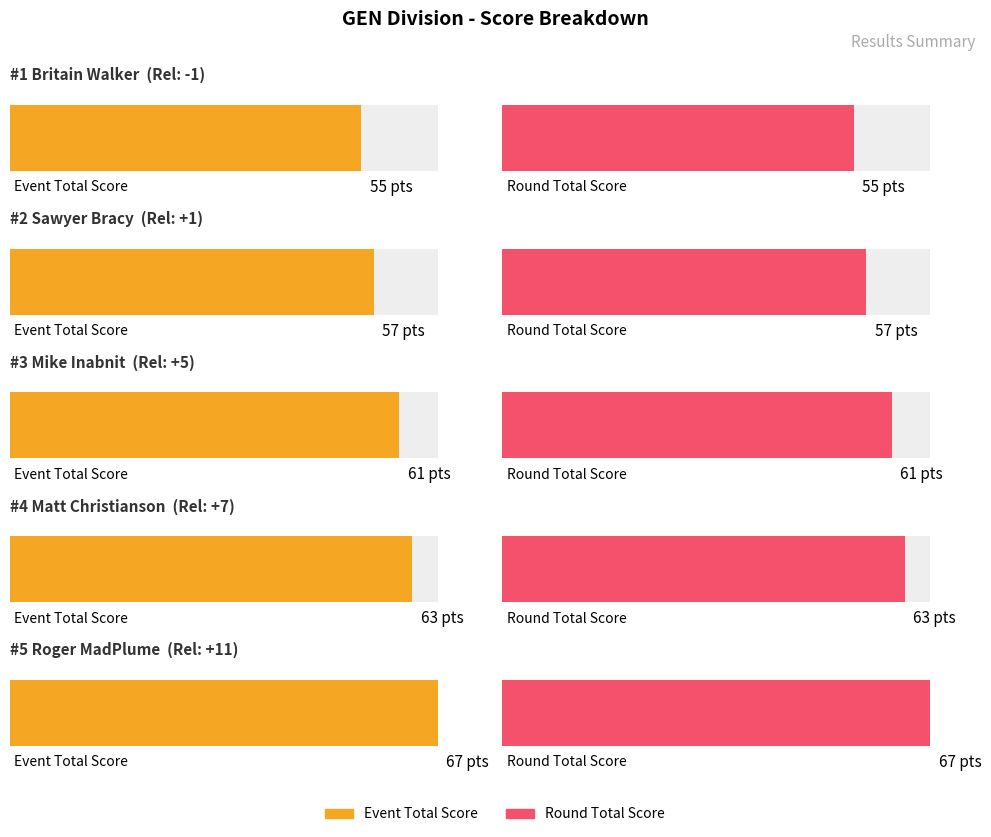

True or false: Event Total Score has a value of 94 at Roger MadPlume.

False